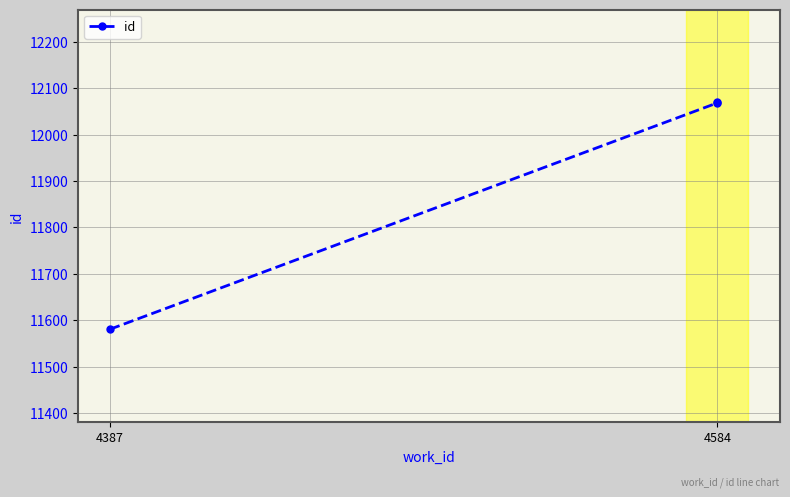

Does the chart have visible grid lines?

Yes